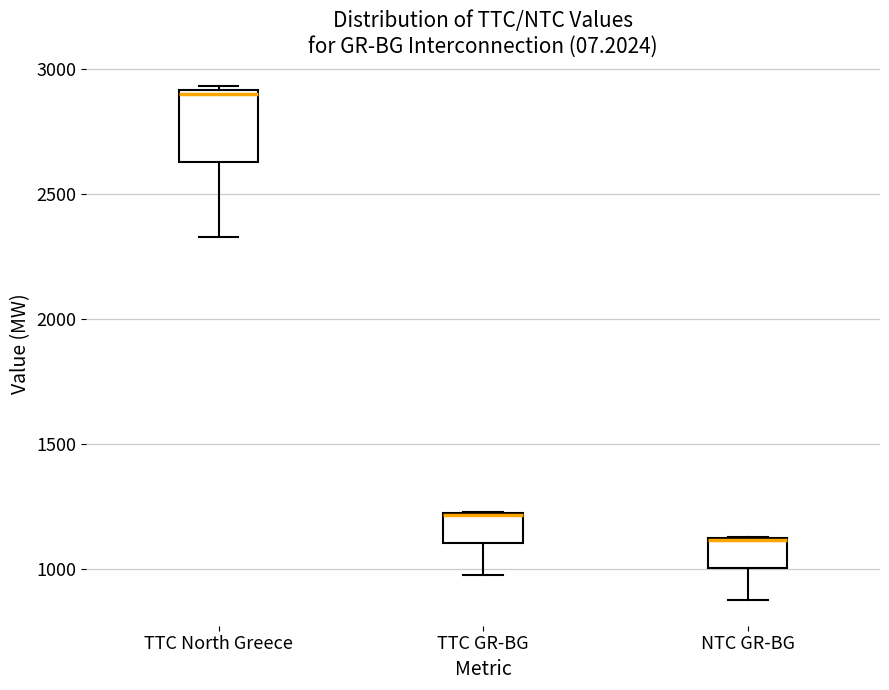

Reading left to right, read every box against the y-axis: the position of its median line, the range the box covers, and the ends of its whiskers. The values are not printed on the chart, so give them approximately, as read against the axis.

TTC North Greece: median 2900 (just below the box's upper edge), box 2650 to 2900, whiskers 2350 to 2950
TTC GR-BG: median 1200 (drawn on the box's upper edge), box 1100 to 1250, whiskers 1000 to 1250
NTC GR-BG: median 1100 (drawn on the box's upper edge), box 1000 to 1100, whiskers 900 to 1150